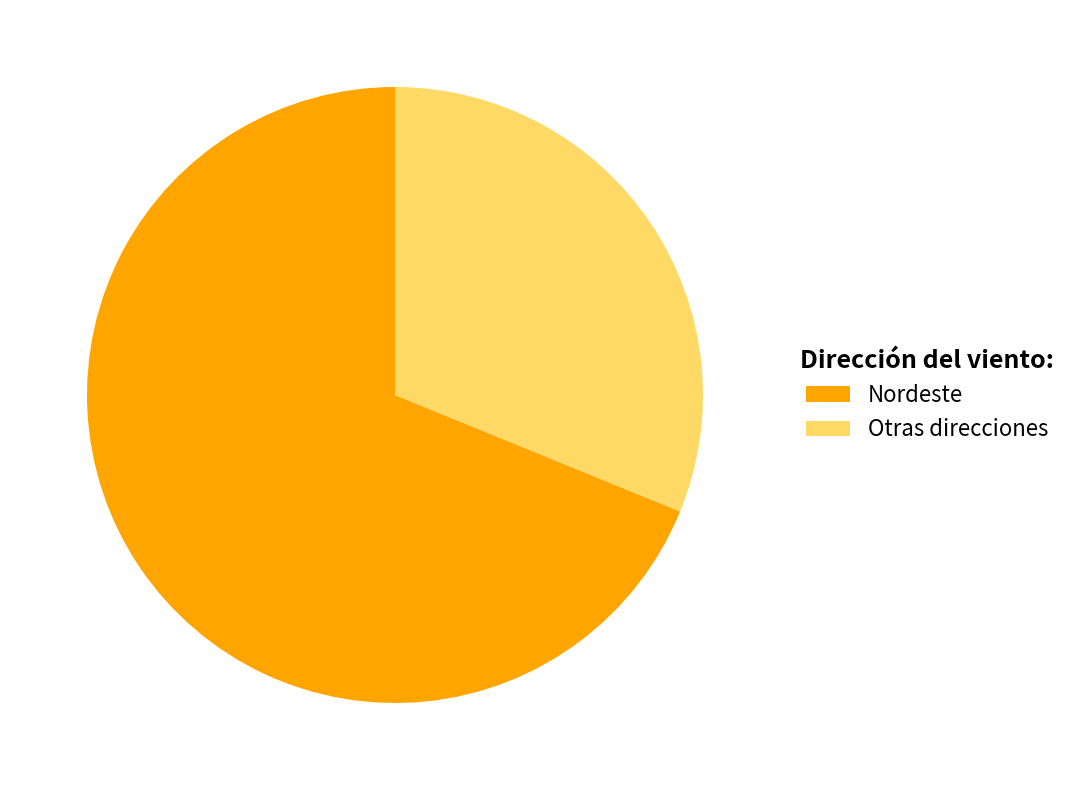

Is the sum of Nordeste and Otras direcciones greater than half?

Yes